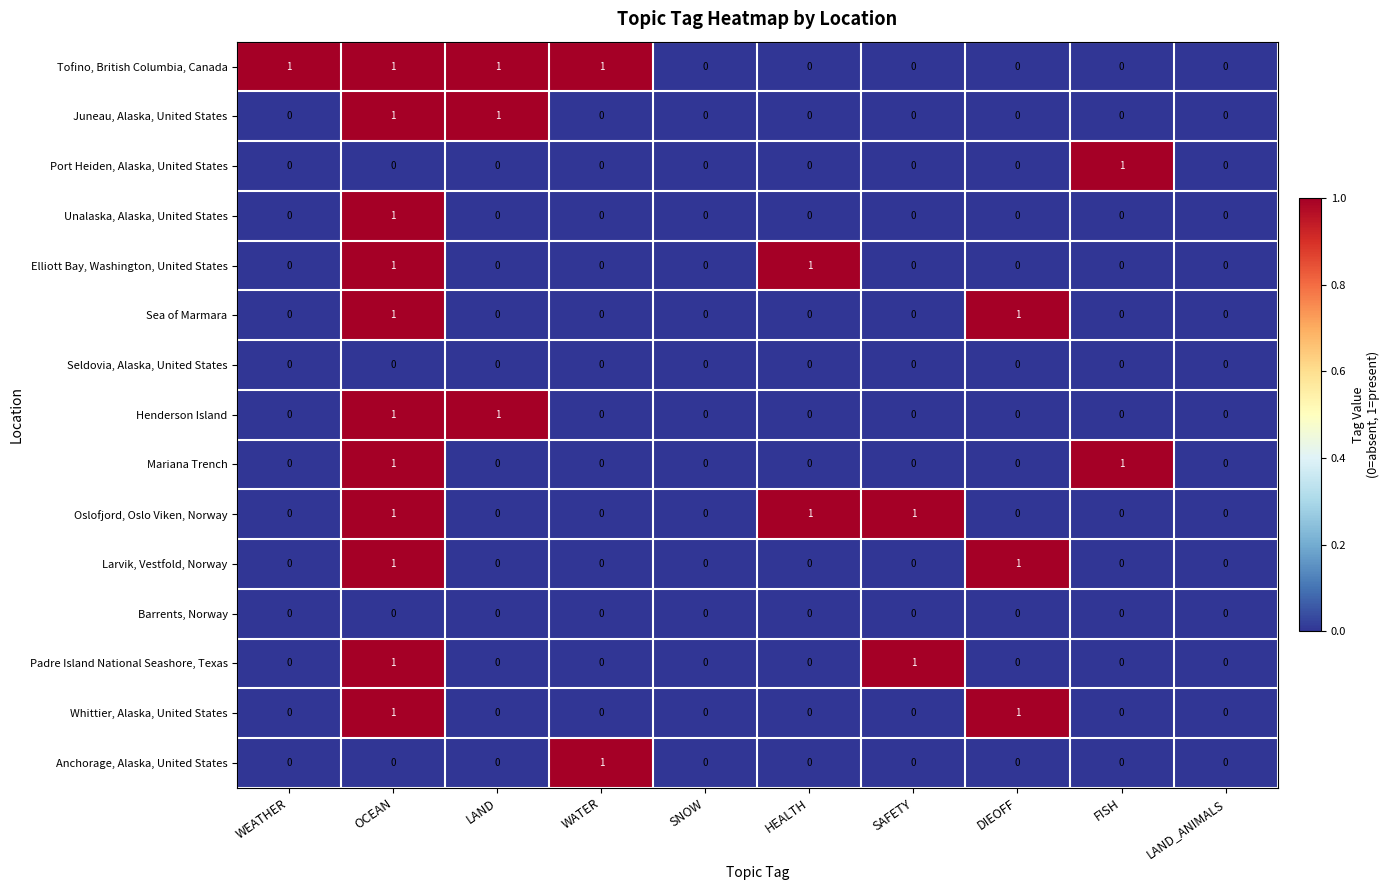

The value of Padre Island National Seashore, Texas at SAFETY is 1. True or false?

True